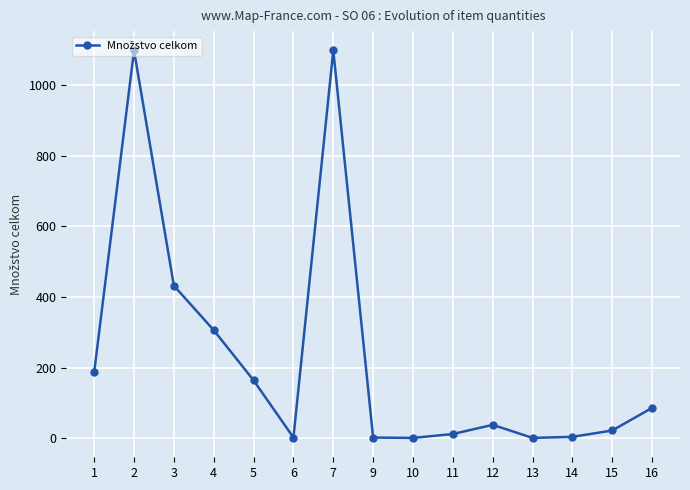

At which category does the data reach its first local valley?

6